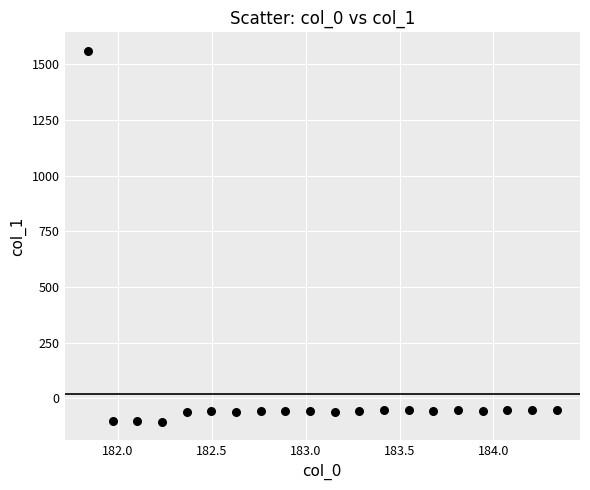

What is the range of Y values (max minus min)?

1665.0